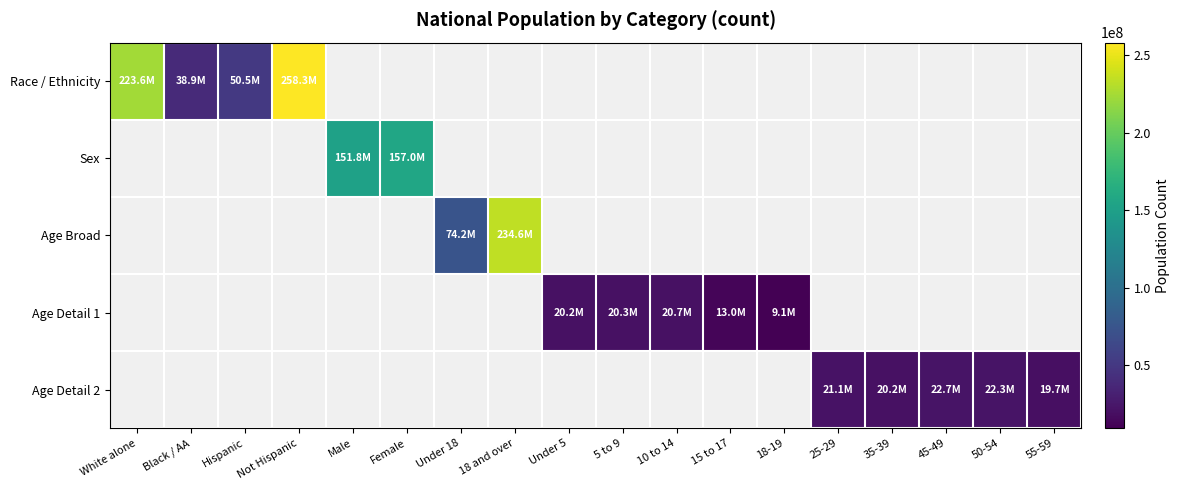

Reading right to left, extract all data points from this chart.

Race / Ethnicity: 55-59=0	50-54=0	45-49=0	35-39=0	25-29=0	18-19=0	15 to 17=0	10 to 14=0	5 to 9=0	Under 5=0	18 and over=0	Under 18=0	Female=0	Male=0	Not Hispanic=258267944	Hispanic=50477594	Black / AA=38929319	White alone=223553265
Sex: 55-59=0	50-54=0	45-49=0	35-39=0	25-29=0	18-19=0	15 to 17=0	10 to 14=0	5 to 9=0	Under 5=0	18 and over=0	Under 18=0	Female=156964212	Male=151781326	Not Hispanic=0	Hispanic=0	Black / AA=0	White alone=0
Age Broad: 55-59=0	50-54=0	45-49=0	35-39=0	25-29=0	18-19=0	15 to 17=0	10 to 14=0	5 to 9=0	Under 5=0	18 and over=234564071	Under 18=74181467	Female=0	Male=0	Not Hispanic=0	Hispanic=0	Black / AA=0	White alone=0
Age Detail 1: 55-59=0	50-54=0	45-49=0	35-39=0	25-29=0	18-19=9086089	15 to 17=12954254	10 to 14=20677194	5 to 9=20348657	Under 5=20201362	18 and over=0	Under 18=0	Female=0	Male=0	Not Hispanic=0	Hispanic=0	Black / AA=0	White alone=0
Age Detail 2: 55-59=19664805	50-54=22298125	45-49=22708591	35-39=20179642	25-29=21101849	18-19=0	15 to 17=0	10 to 14=0	5 to 9=0	Under 5=0	18 and over=0	Under 18=0	Female=0	Male=0	Not Hispanic=0	Hispanic=0	Black / AA=0	White alone=0